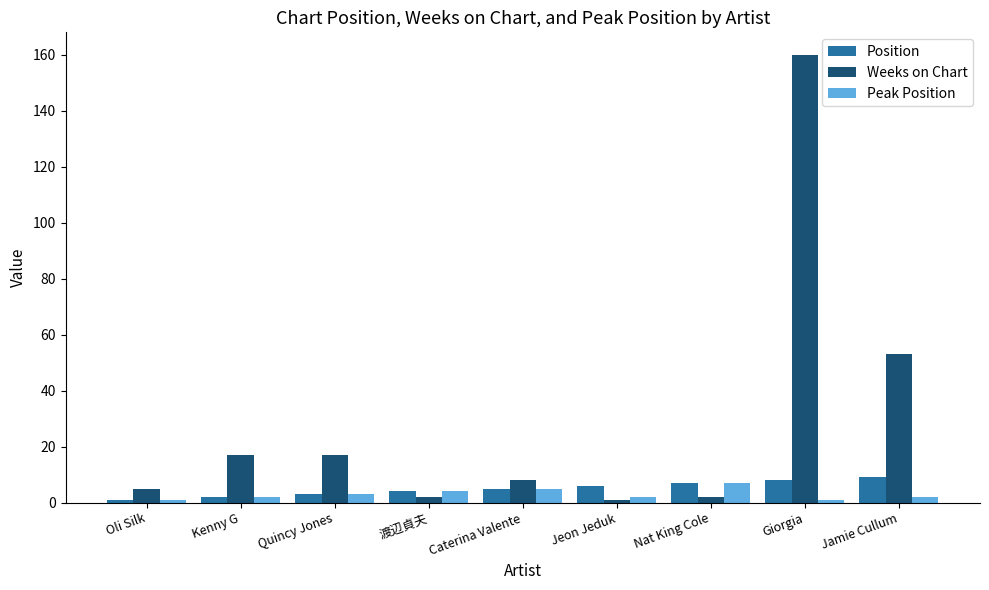

Reading left to right, list all the values displayed in this chart.

Position: Oli Silk=1	Kenny G=2	Quincy Jones=3	渡辺貞夫=4	Caterina Valente=5	Jeon Jeduk=6	Nat King Cole=7	Giorgia=8	Jamie Cullum=9
Weeks on Chart: Oli Silk=5	Kenny G=17	Quincy Jones=17	渡辺貞夫=2	Caterina Valente=8	Jeon Jeduk=1	Nat King Cole=2	Giorgia=160	Jamie Cullum=53
Peak Position: Oli Silk=1	Kenny G=2	Quincy Jones=3	渡辺貞夫=4	Caterina Valente=5	Jeon Jeduk=2	Nat King Cole=7	Giorgia=1	Jamie Cullum=2